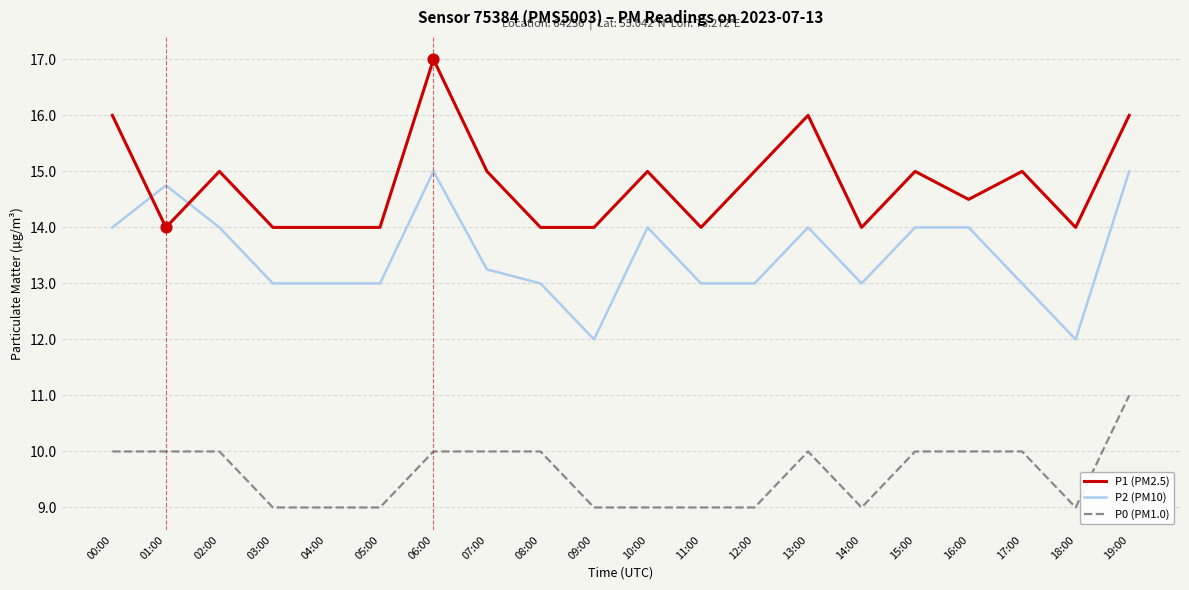

Which series has the largest total across all categories?

P1 (PM2.5)